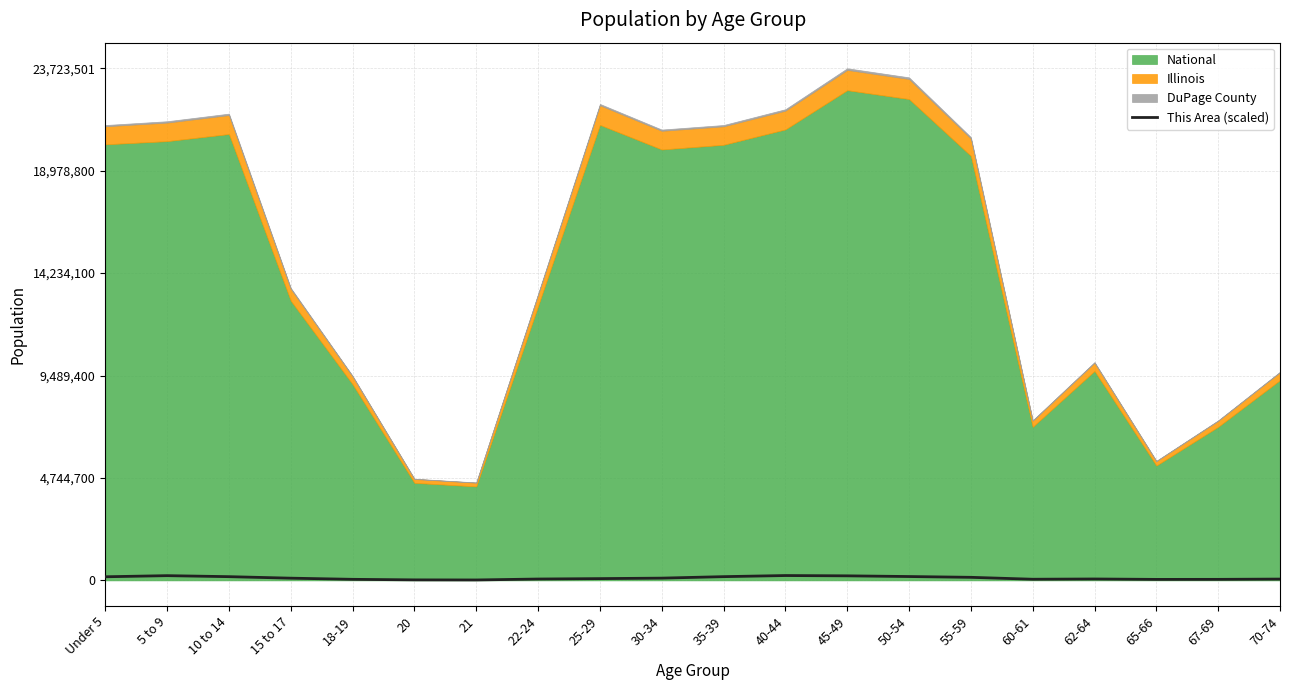

What is the difference between the maximum and minimum values?

205000